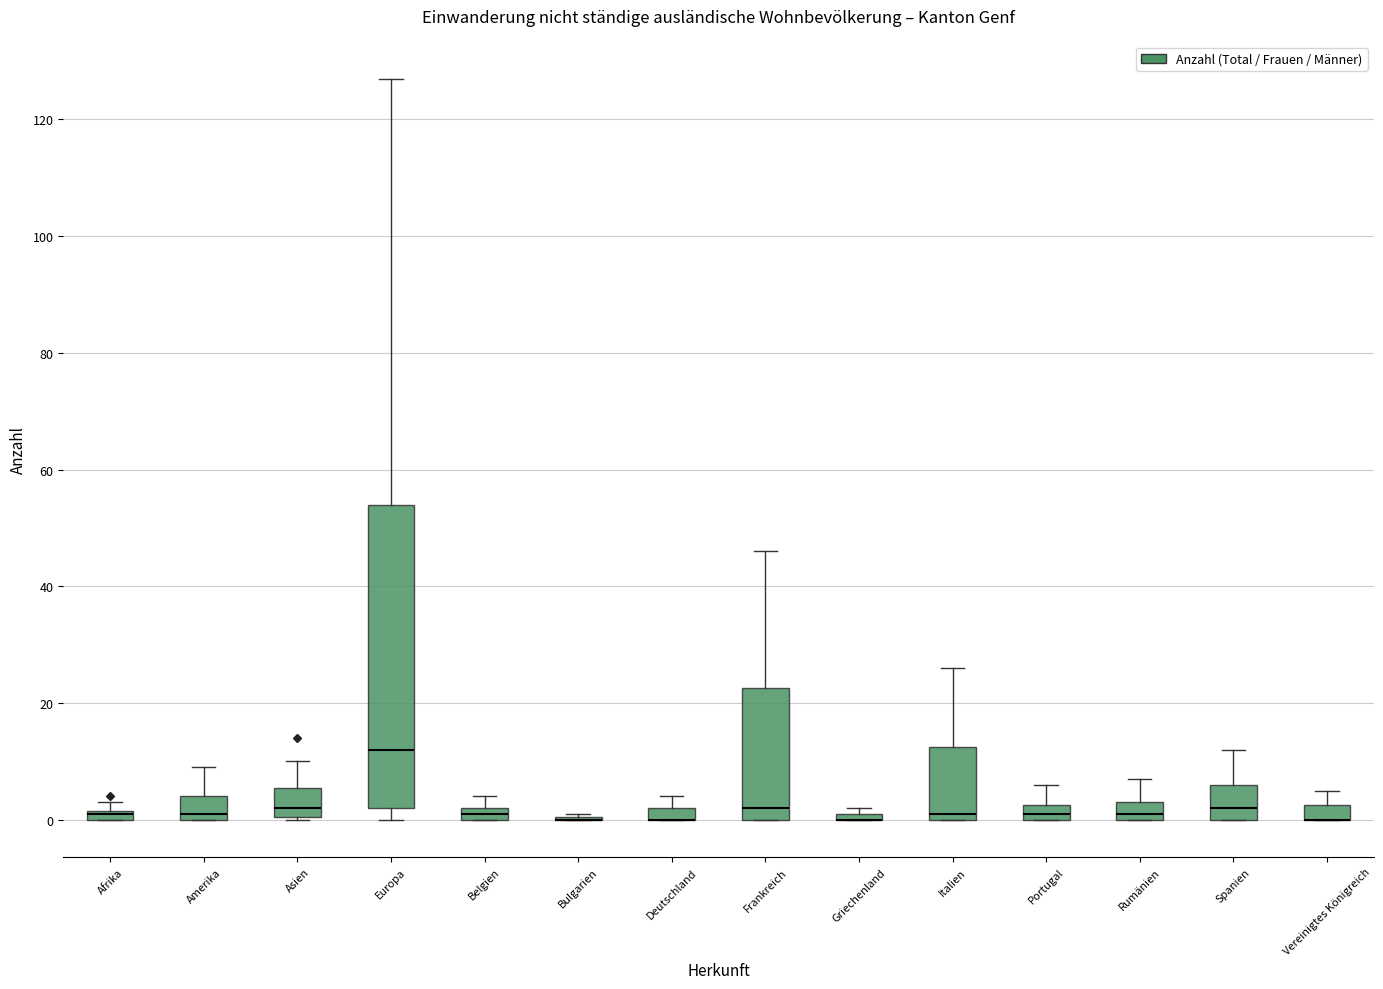

Comparing the boxes themselves (not the whiskers), which one is the tallest?

Europa